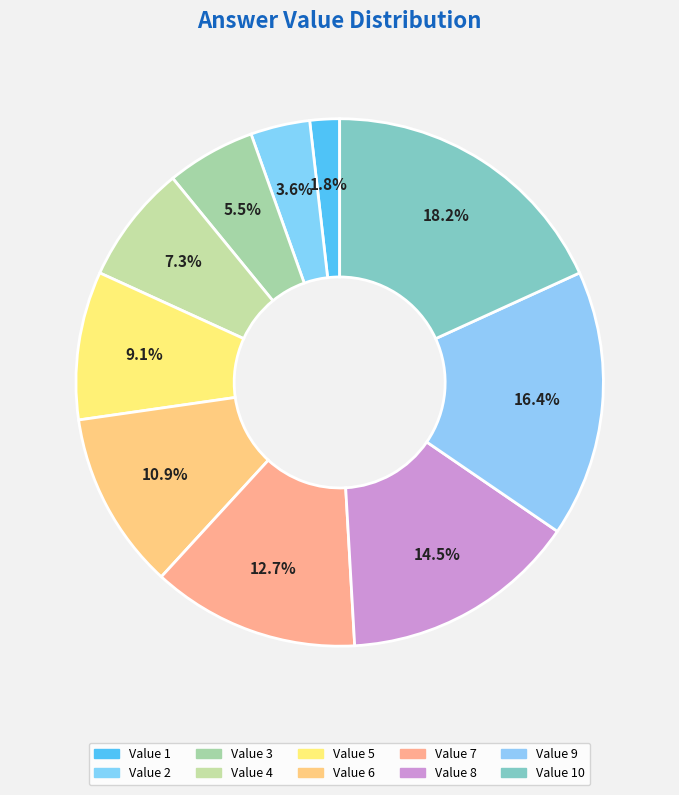

What is the largest slice in the pie chart?

10